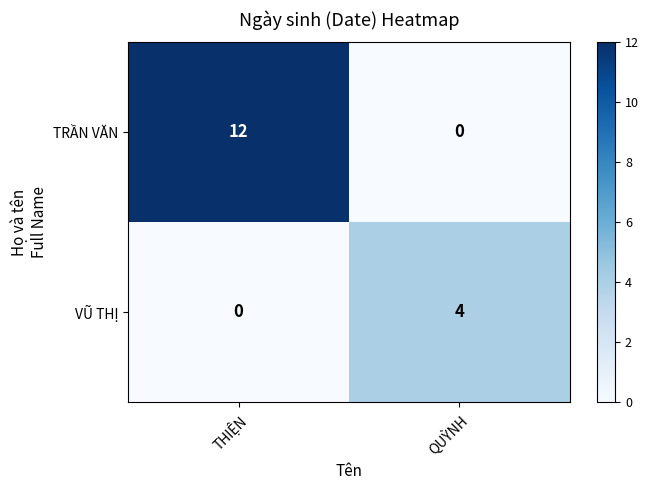

Which series has the largest total across all categories?

TRẦN VĂN